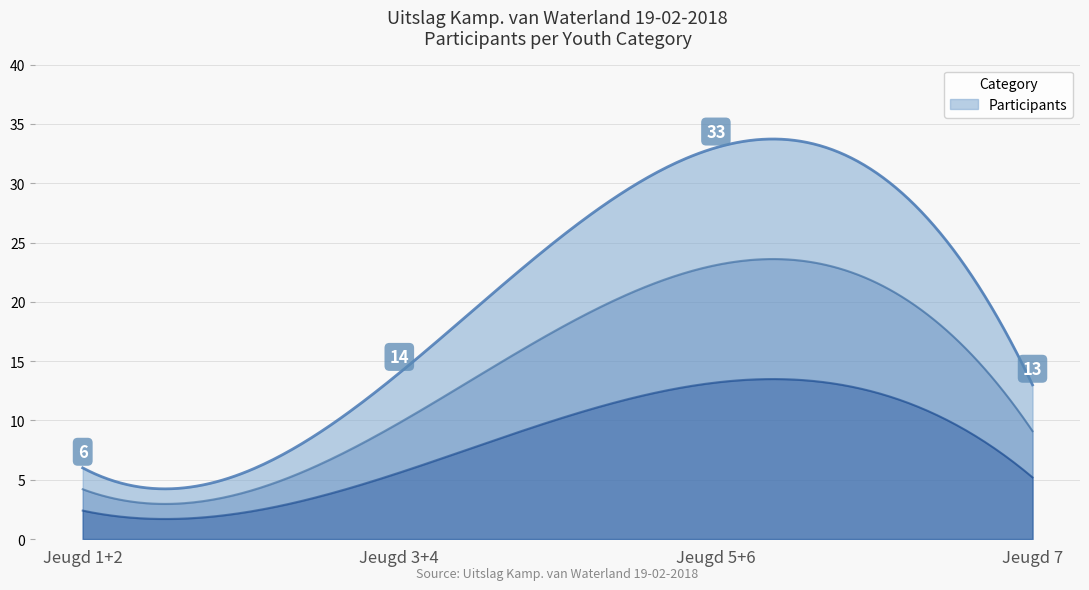

Approximately how many times larger is the value at Jeugd 3+4 compared to Jeugd 5+6?

0.4